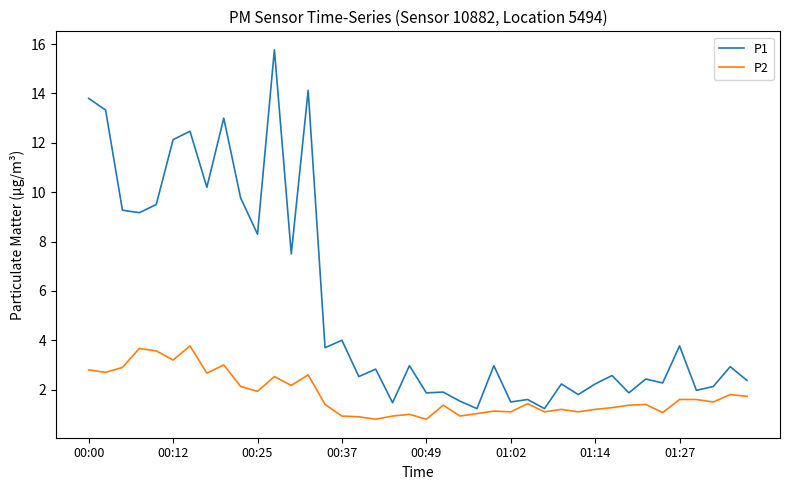

Does the chart display data point markers on the line(s)?

No